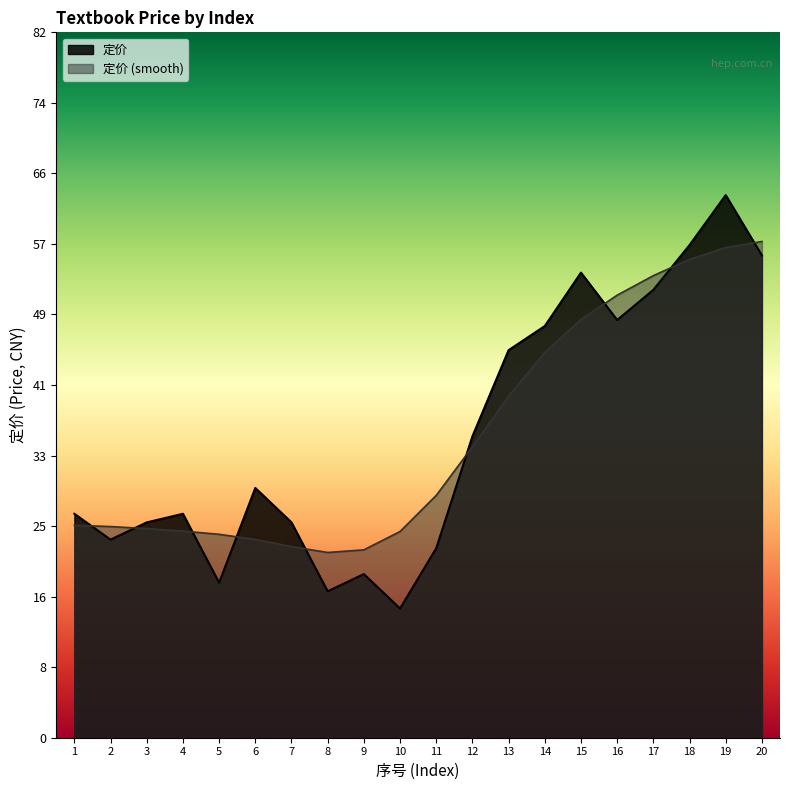

Is it true that the value at 17 is 52.0?

True